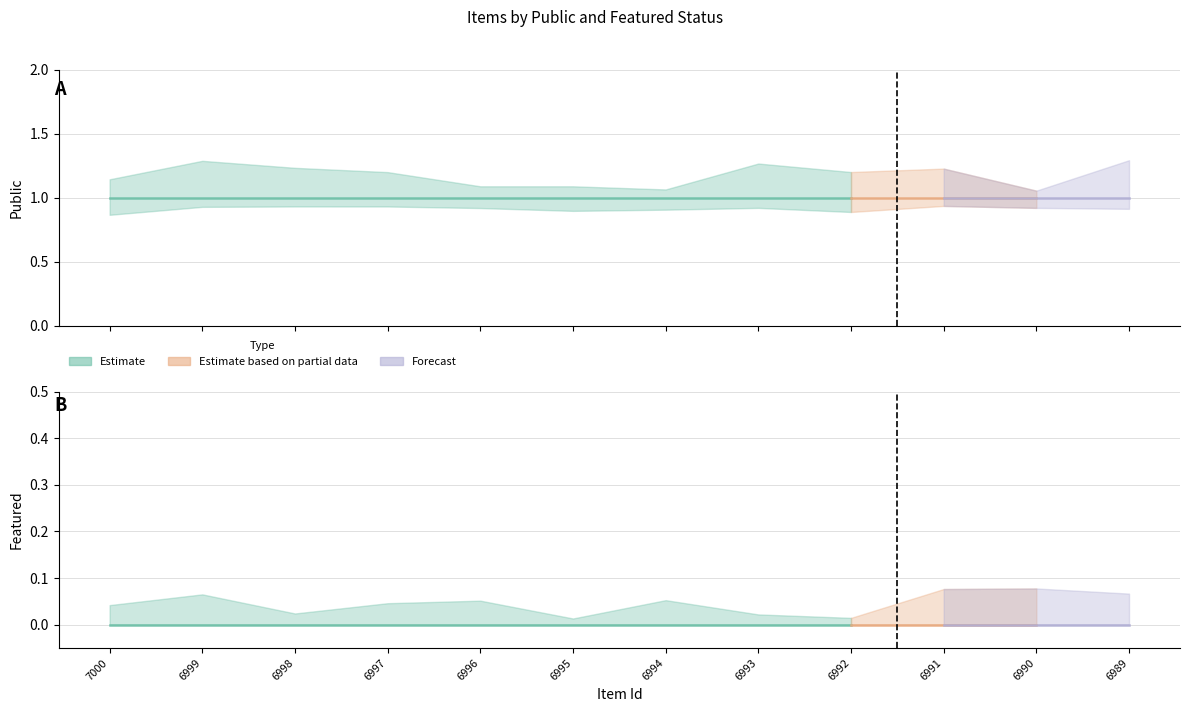

Which category has the lowest value across all series?

7000